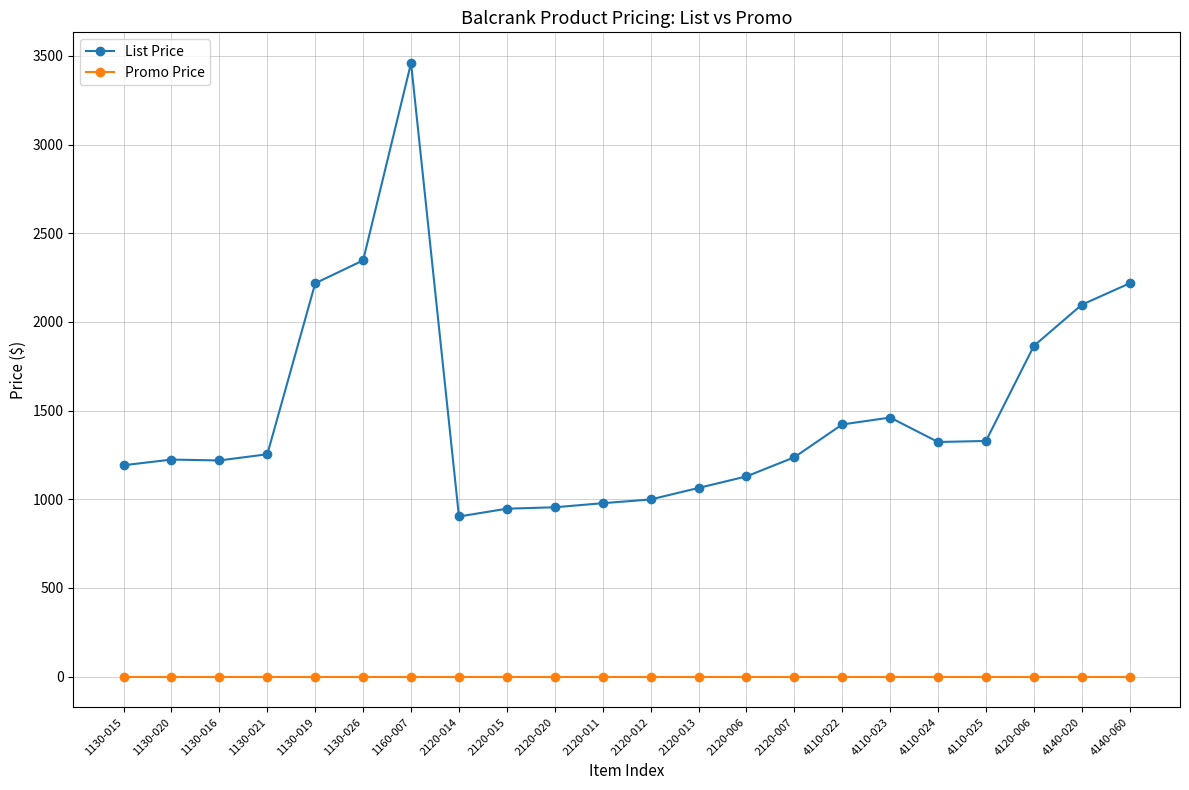

True or false: List Price and Promo Price intersect in this chart.

False